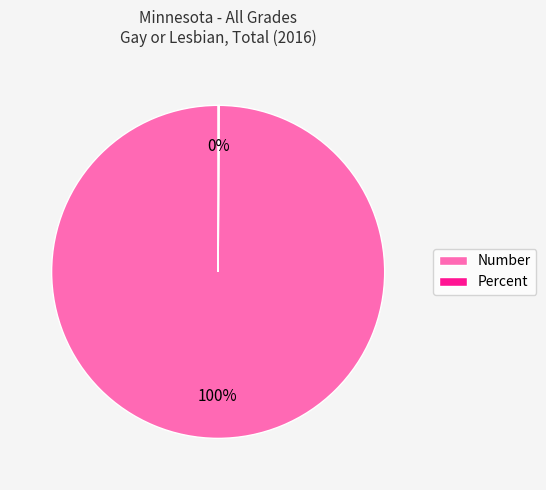

What is the largest slice in the pie chart?

Number